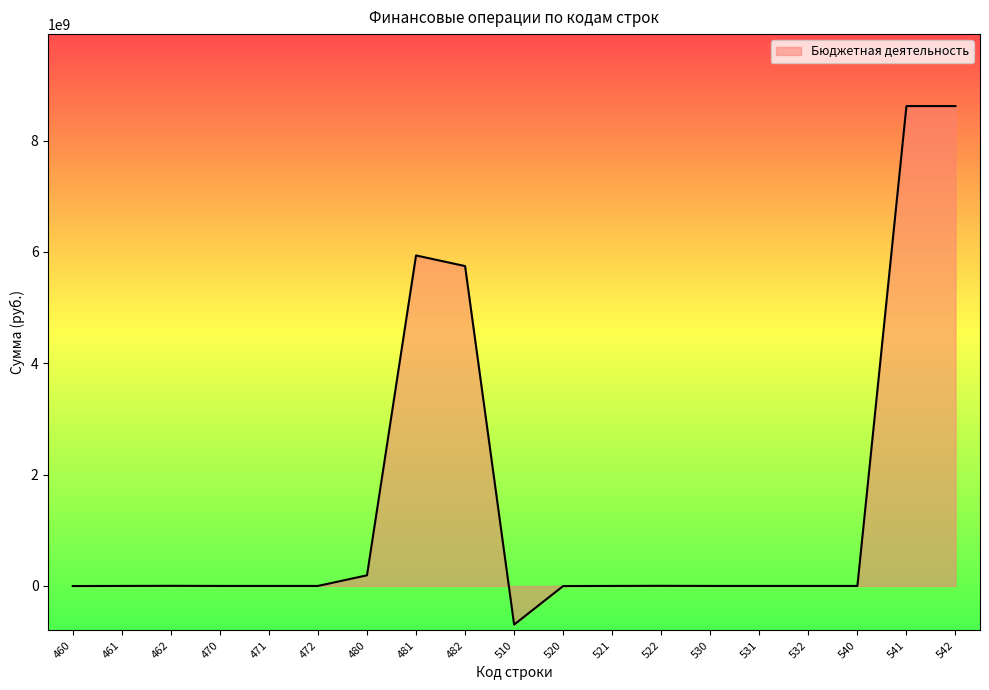

What is the smallest value displayed?

-694513024.6